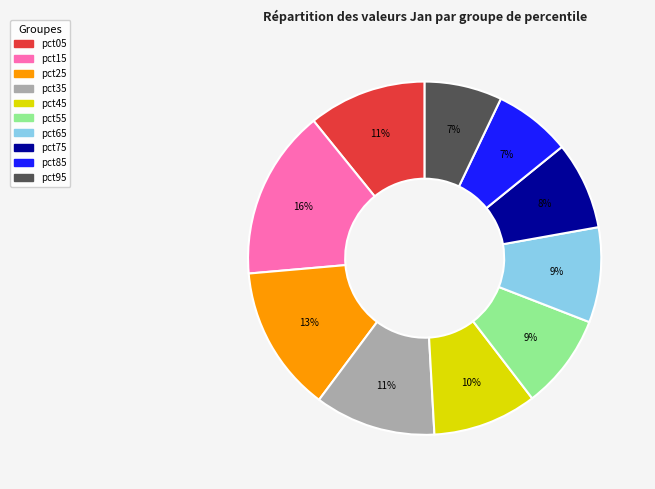

To the nearest percent, what is the average slice percentage?

10%